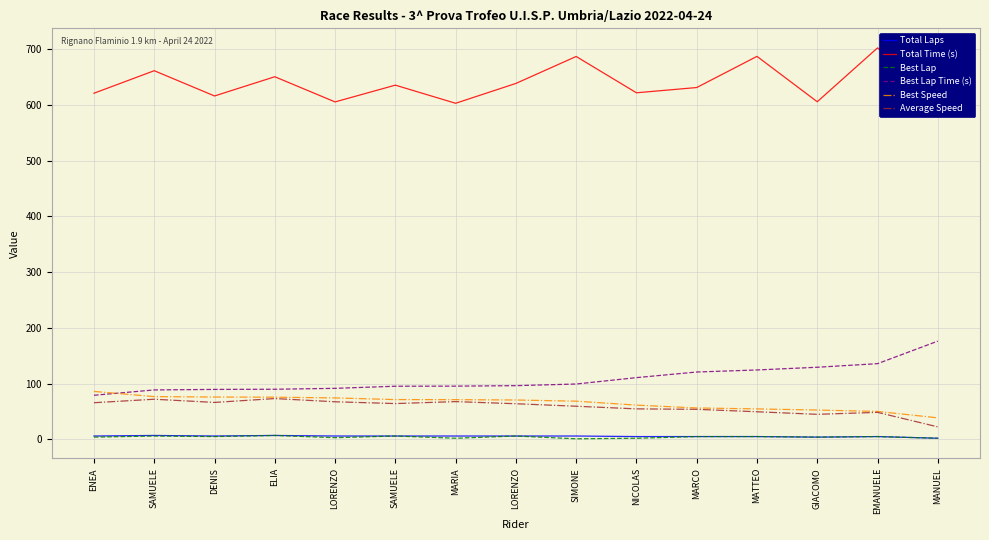

What are all the series names shown in the legend?

Total Laps, Total Time (s), Best Lap, Best Lap Time (s), Best Speed, Average Speed